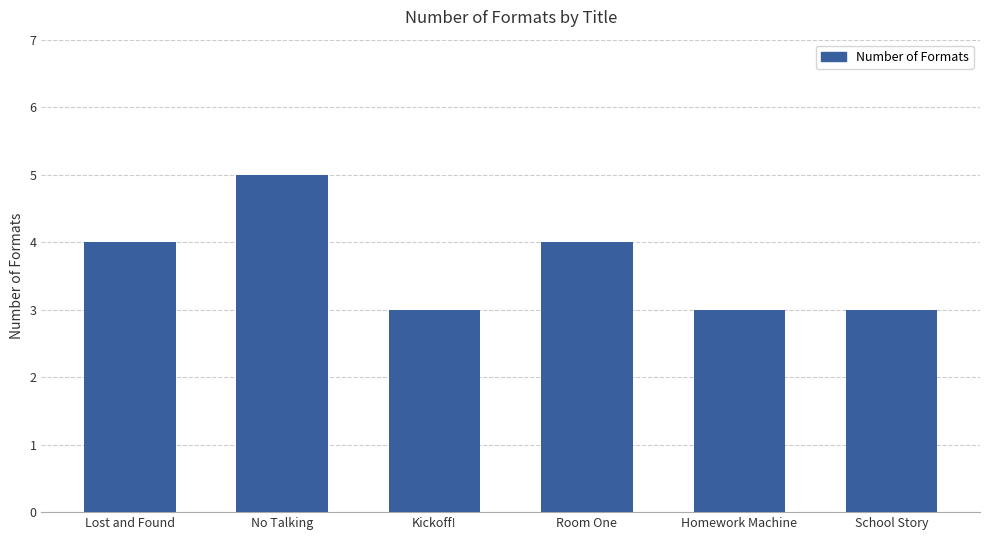

What is the difference between the values at Room One and School Story?

1